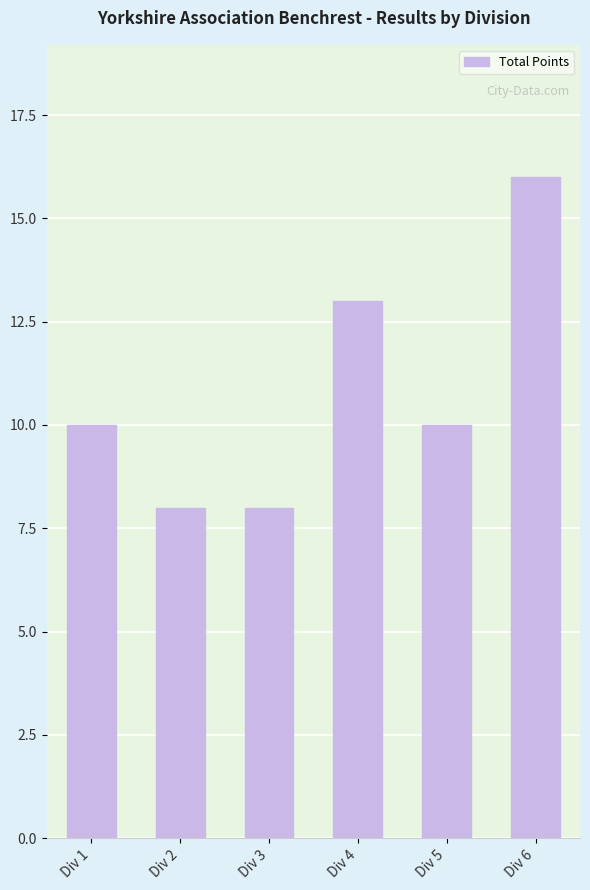

What is the sum of all values?

65